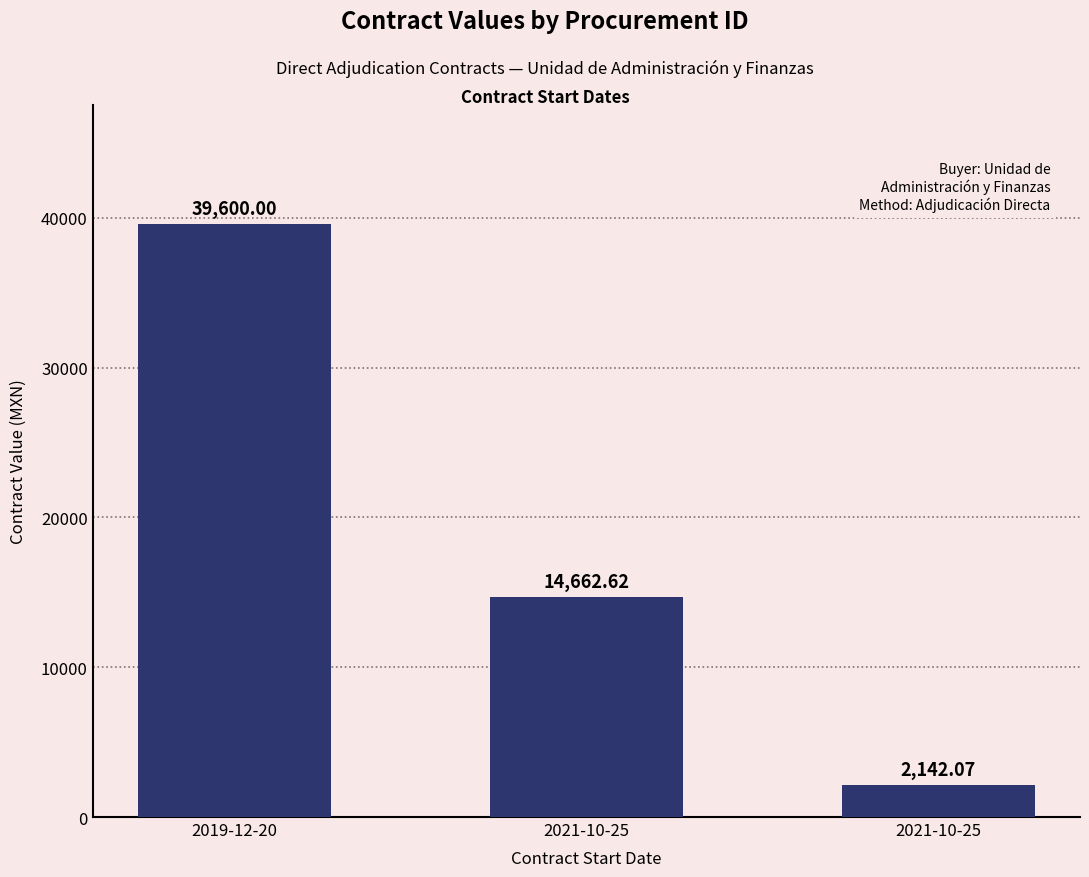

What is the value of the 3rd bar from the left?

14662.6